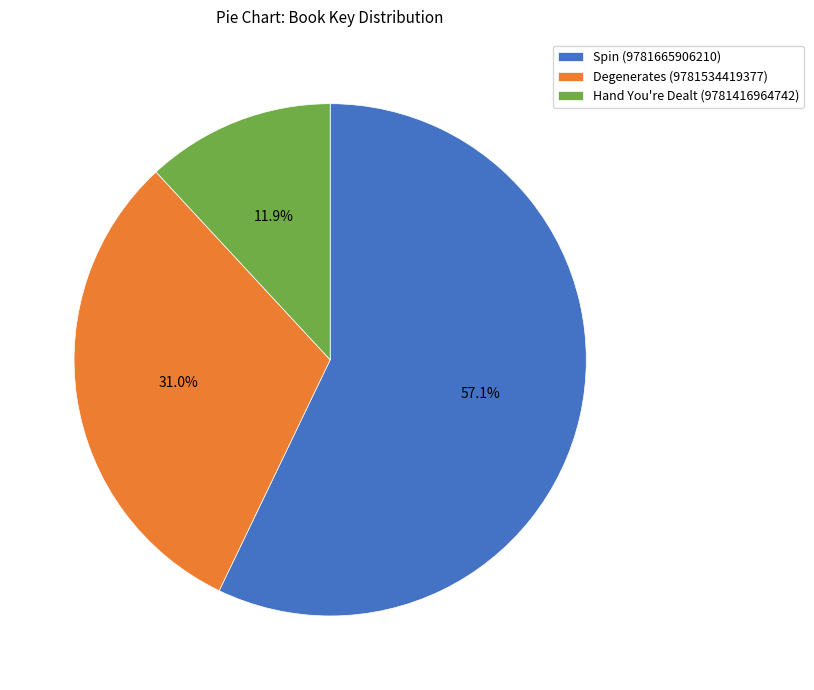

Which has a higher value, Hand You're Dealt (9781416964742) or Spin (9781665906210)?

Spin (9781665906210)